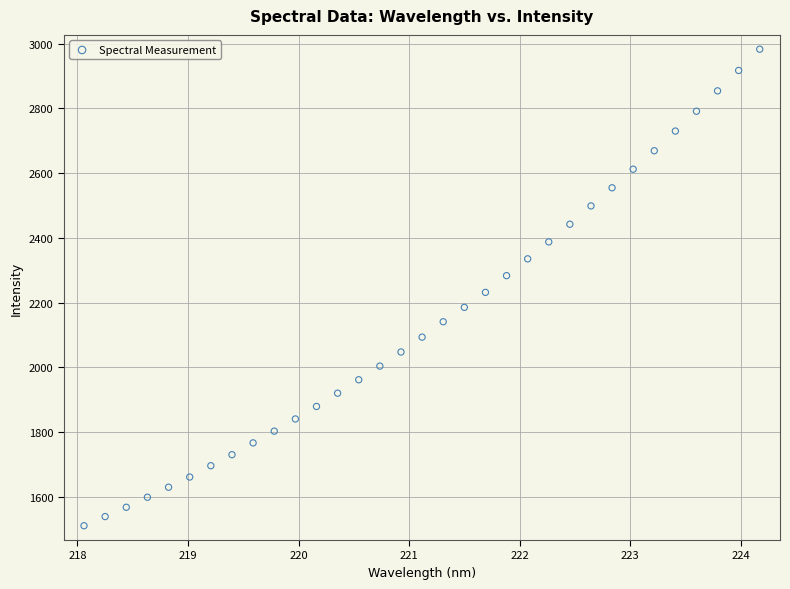

What is the range of Y values (max minus min)?

1472.1